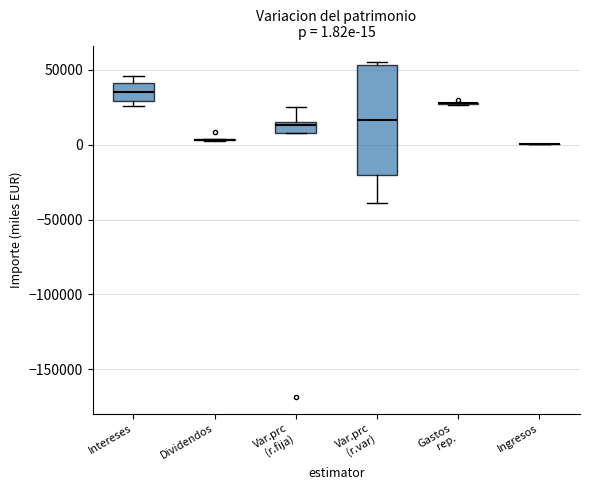

Comparing the boxes themselves (not the whiskers), which one is the tallest?

Var.prc (r.var)